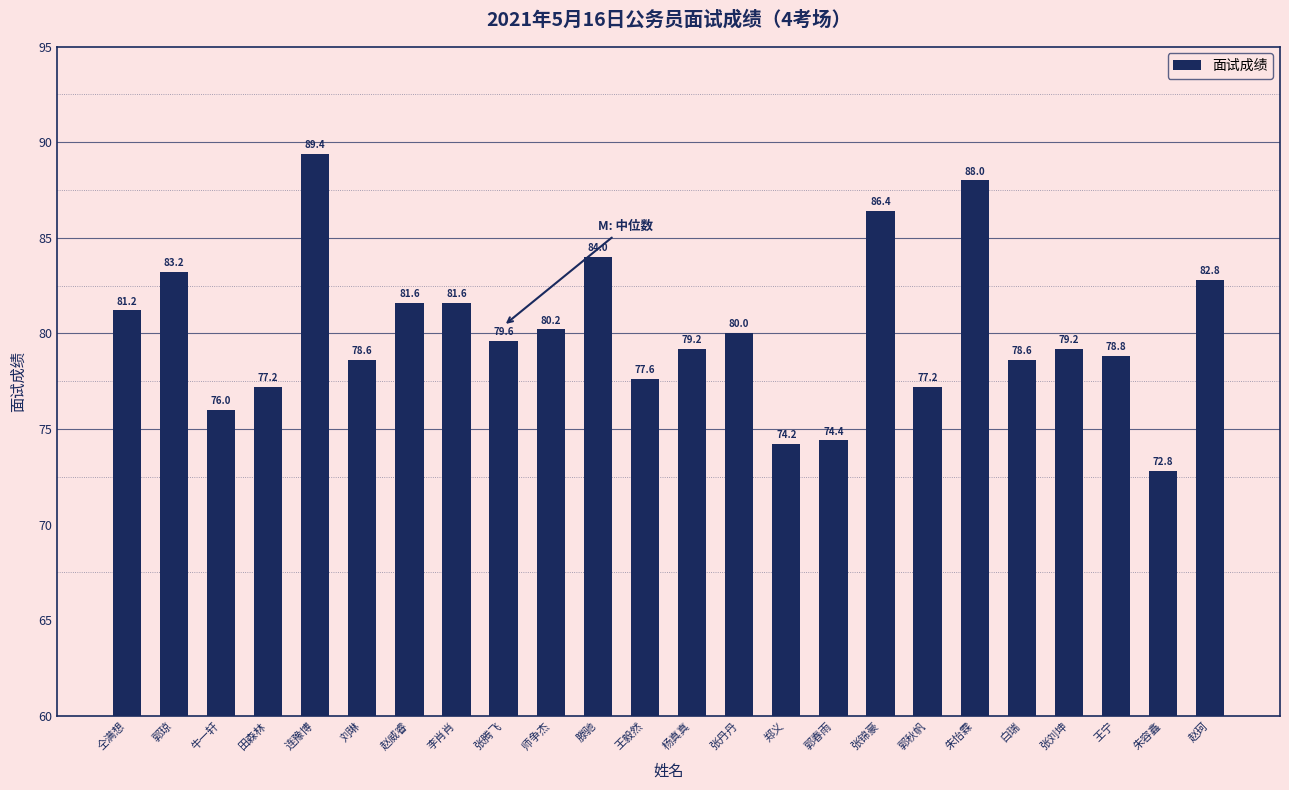

What is the value of the 15th bar from the left?

74.2